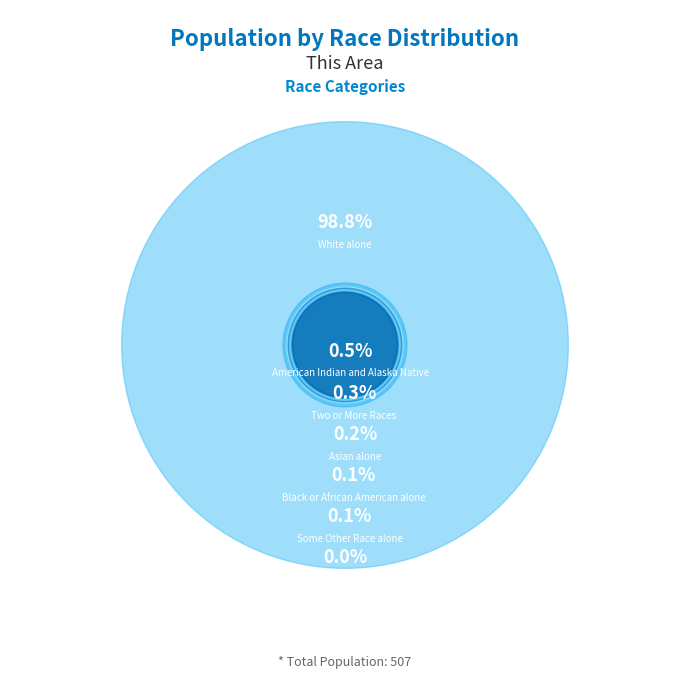

Count the number of slices in the pie.

7